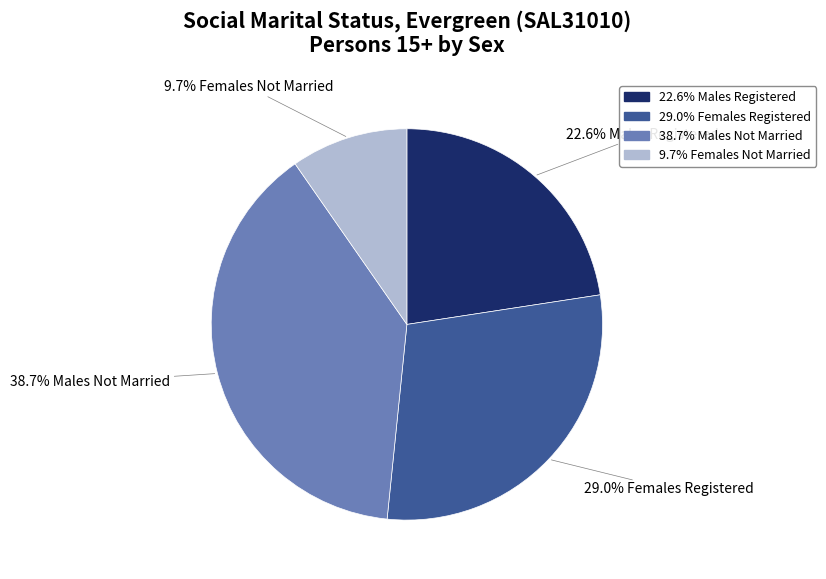

Does any single category account for the majority?

No